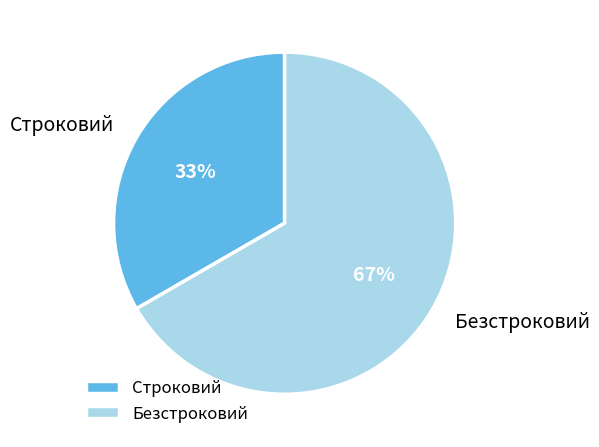

Count the number of slices in the pie.

2